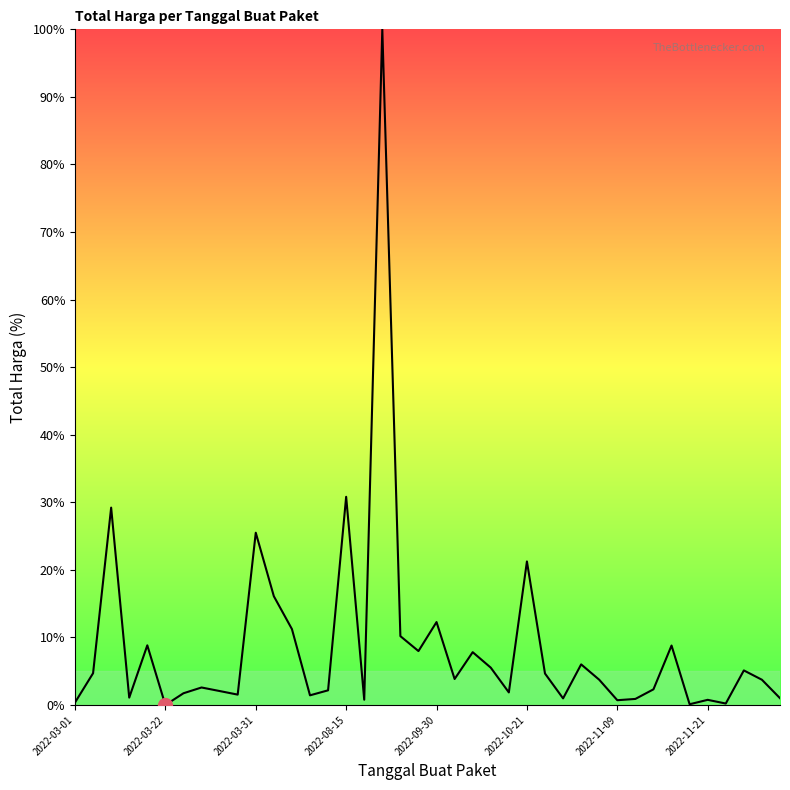

What is the difference between the maximum and minimum values?

100.0